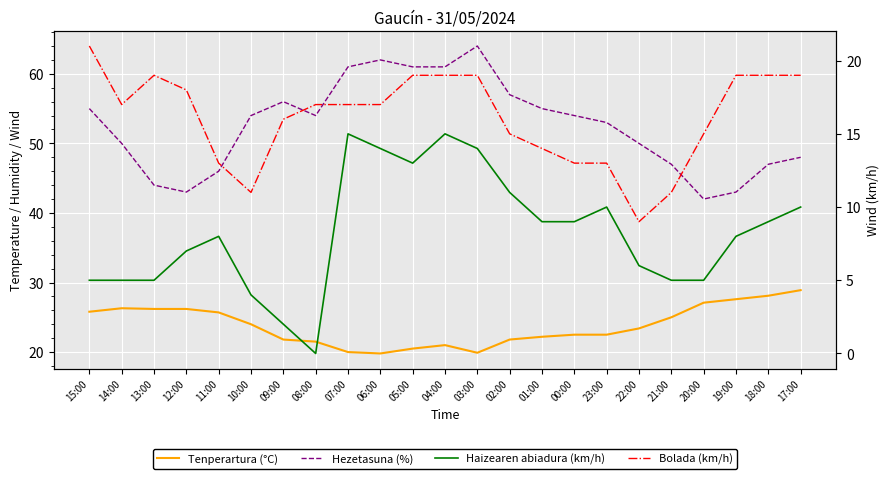

How many values in the Bolada (km/h) series exceed 17?

9